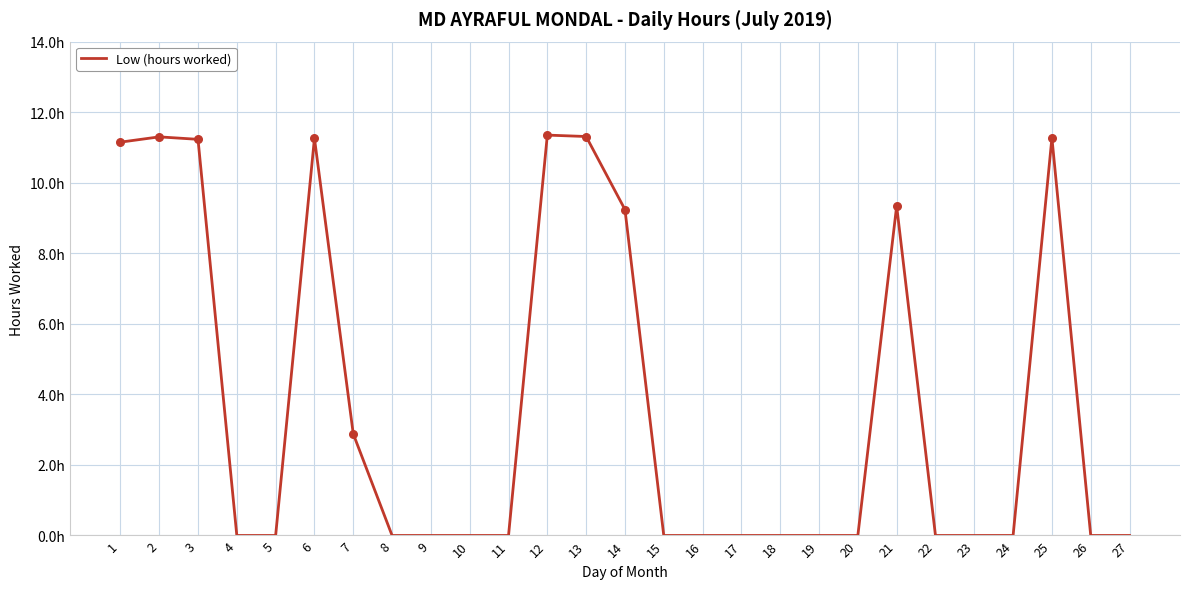

Between 6 and 4, which is larger?

6